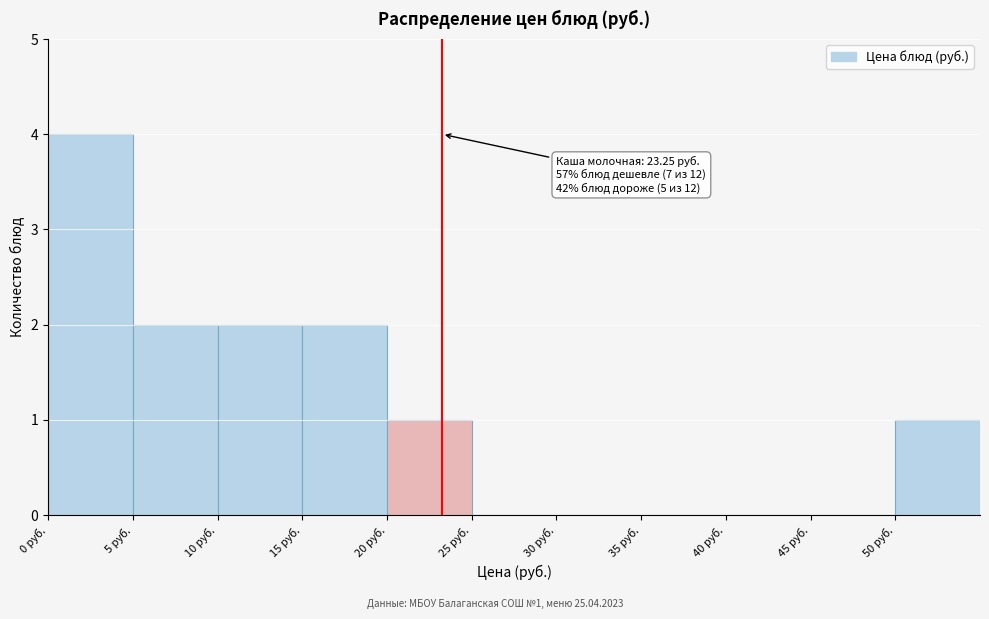

Which range on the x-axis has the tallest bar?

0 to 5